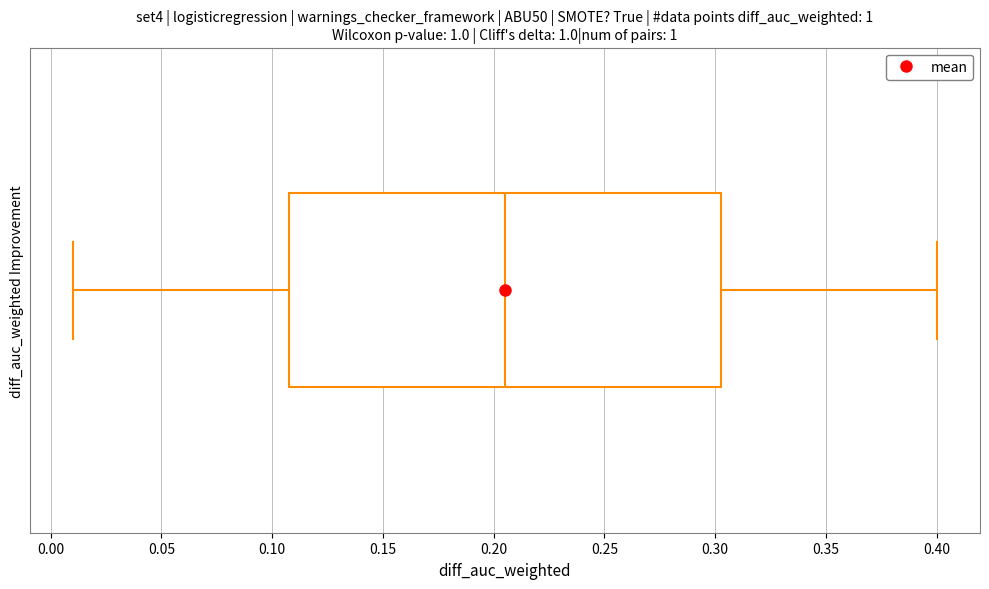

Read this box plot against the x-axis: the position of the median line, the range covered by the box, and the ends of both whiskers. The values are not printed on the chart, so give them approximately, as read against the axis.

median 0.205, box 0.110 to 0.305, whiskers 0.010 to 0.400